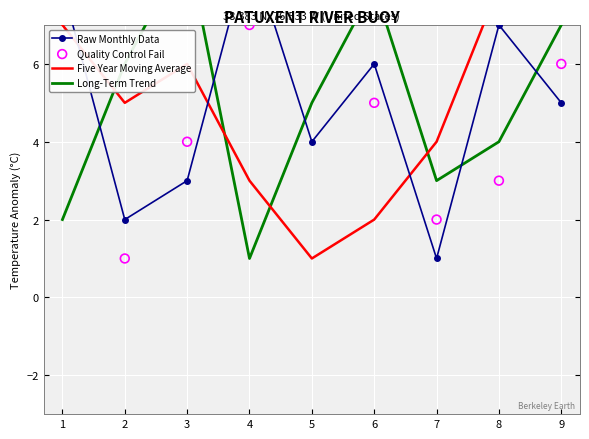

At which category is the sum across all series the highest?

9